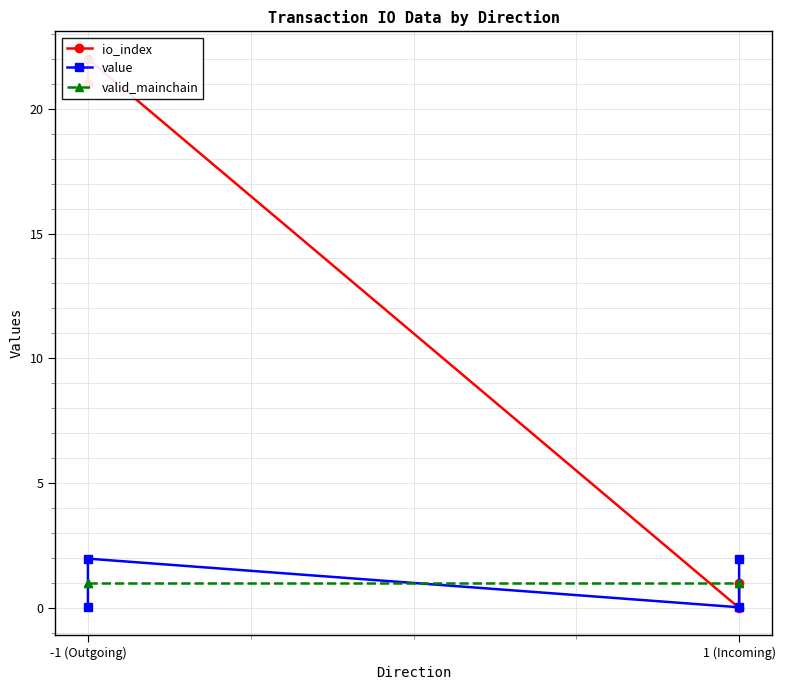

Count the number of data series in this chart.

3